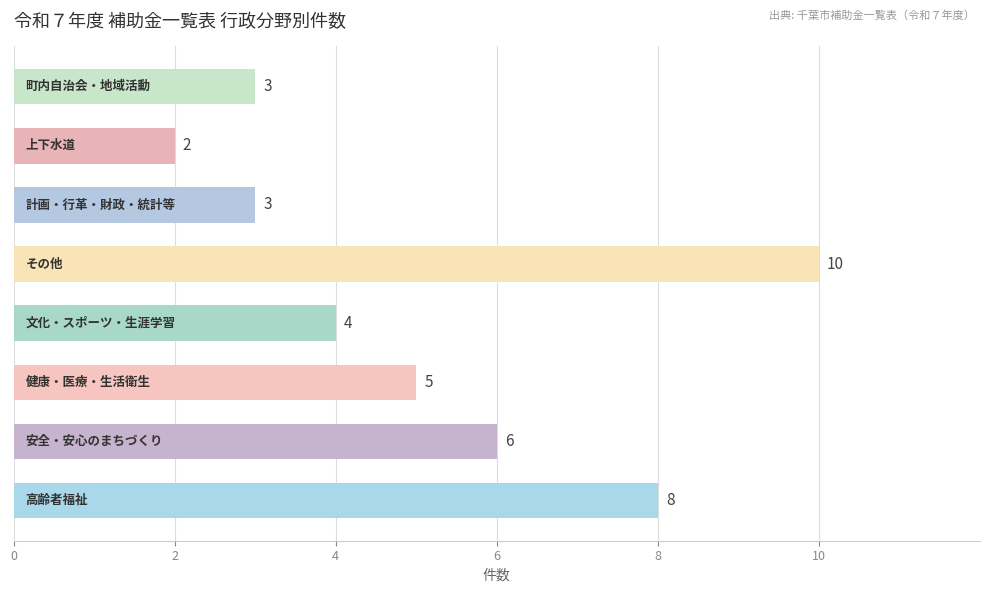

Are the bars grouped side by side (vs. stacked)?

No